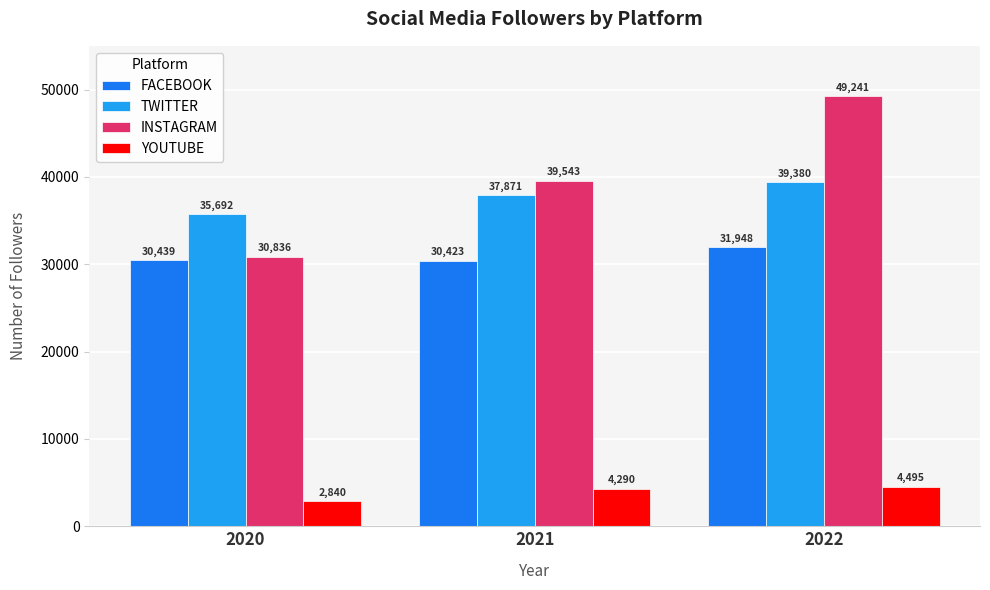

At which label does YOUTUBE reach its minimum?

2020